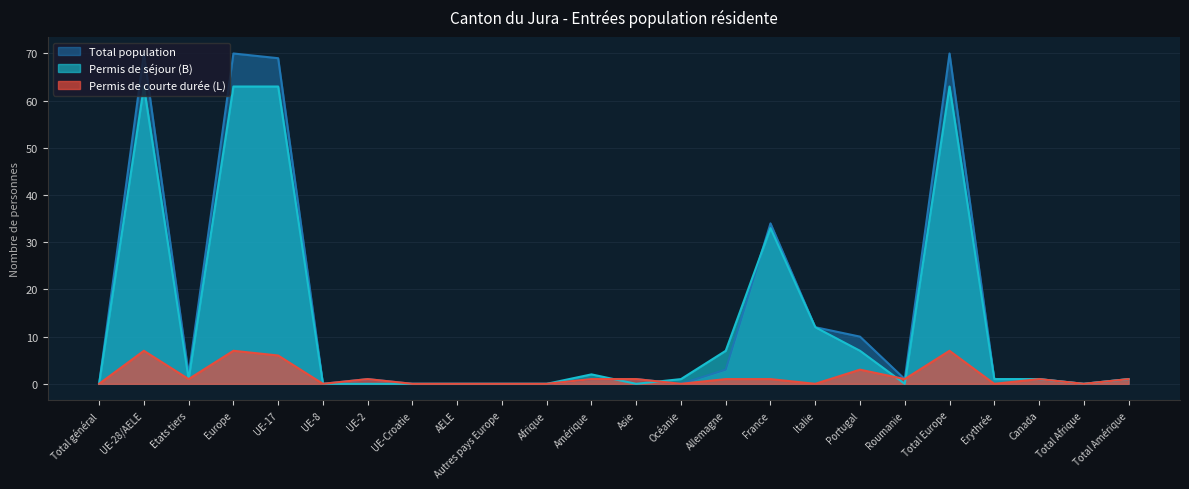

How many lines are shown in the chart?

3